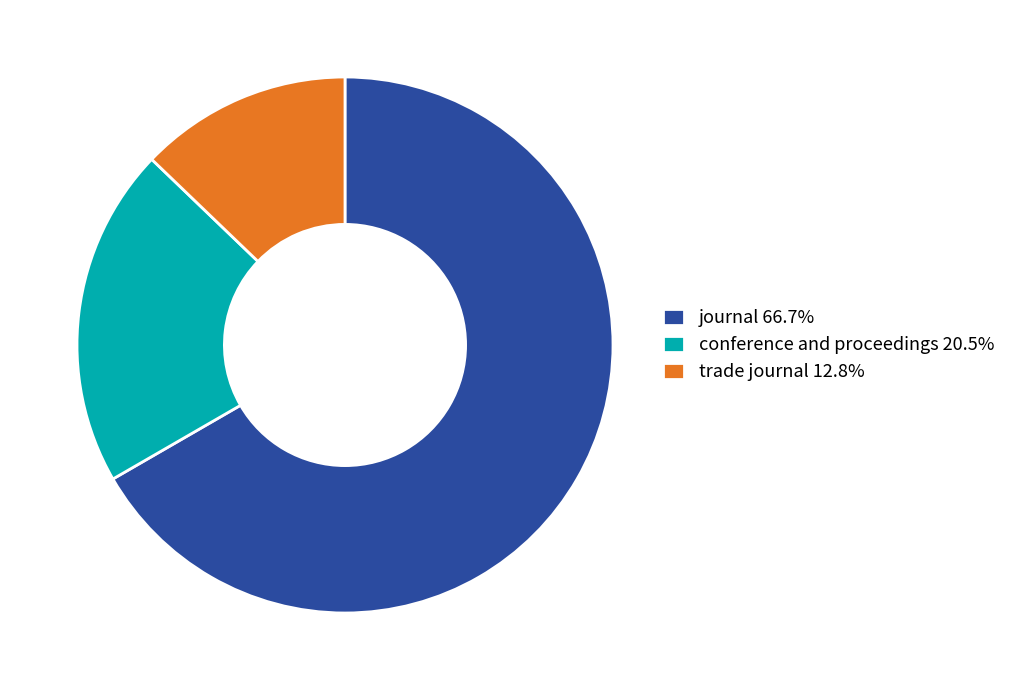

Which category has the biggest portion of the pie?

journal